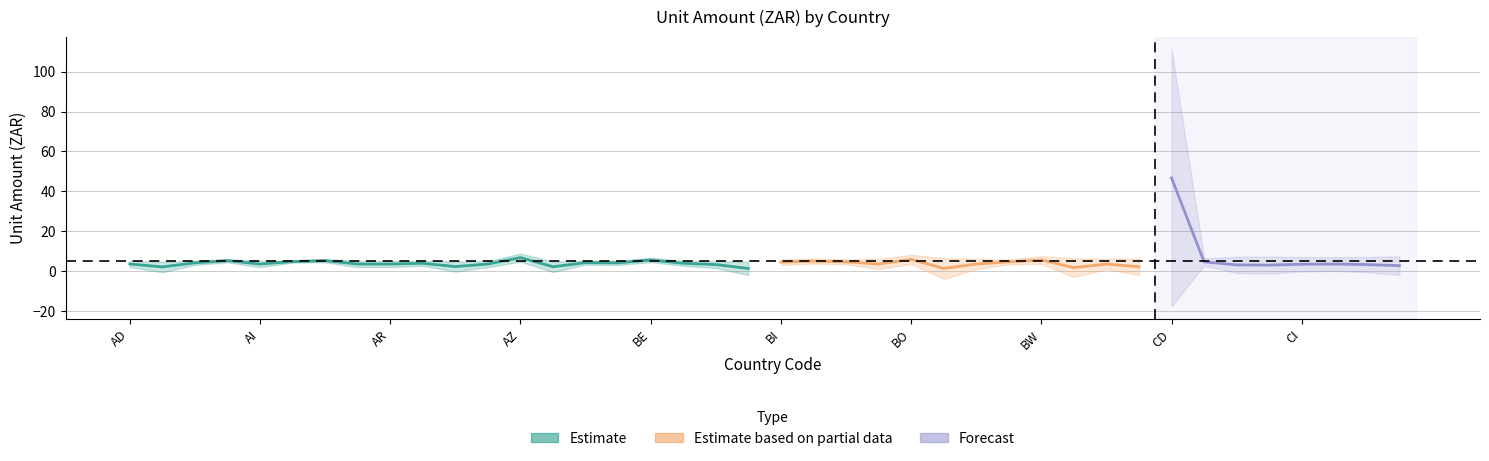

How many data points are less than 3?

9